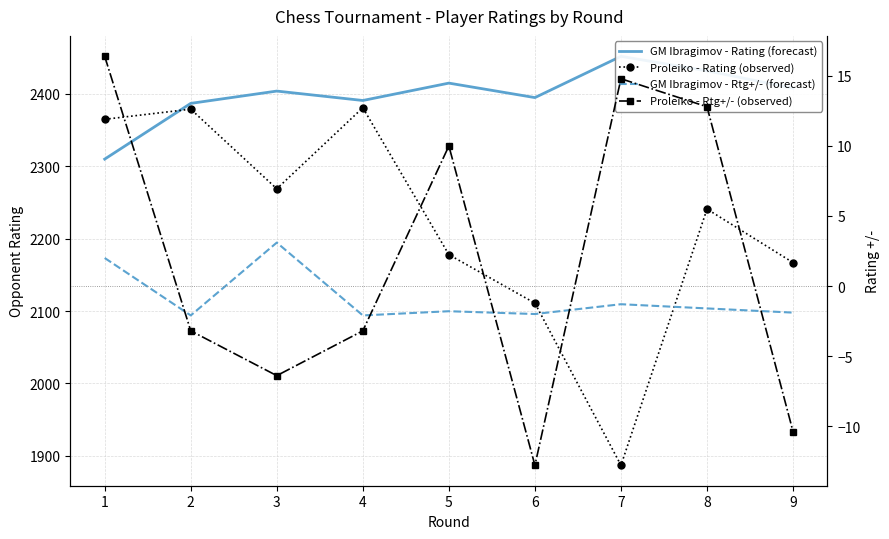

Which series ends up on top after the final intersection of GM Ibragimov - Rating (forecast) and Proleiko - Rating (observed)?

GM Ibragimov - Rating (forecast)